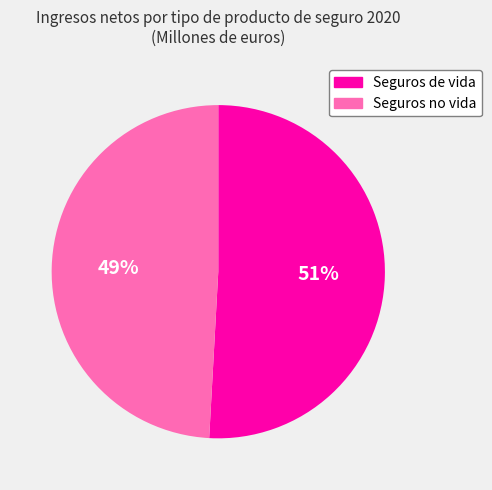

To the nearest percent, what is the difference between the largest and smallest slice percentages?

2%